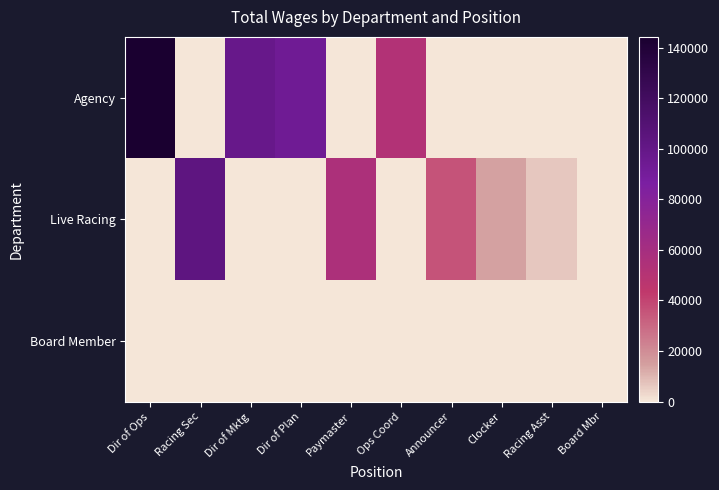

Which series has the widest spread of values?

Agency